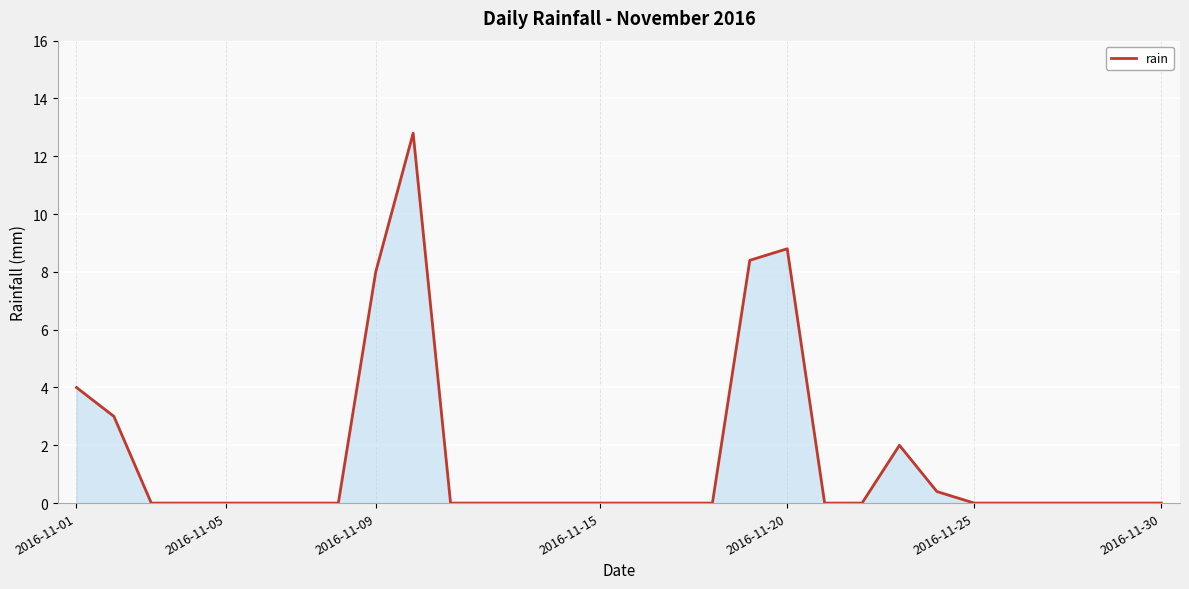

What is the difference between the maximum and minimum values?

12.8